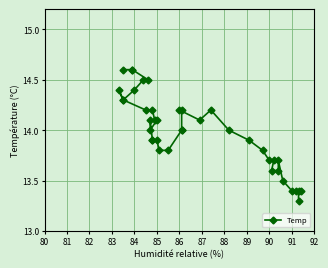

What is the greatest value displayed?

14.6